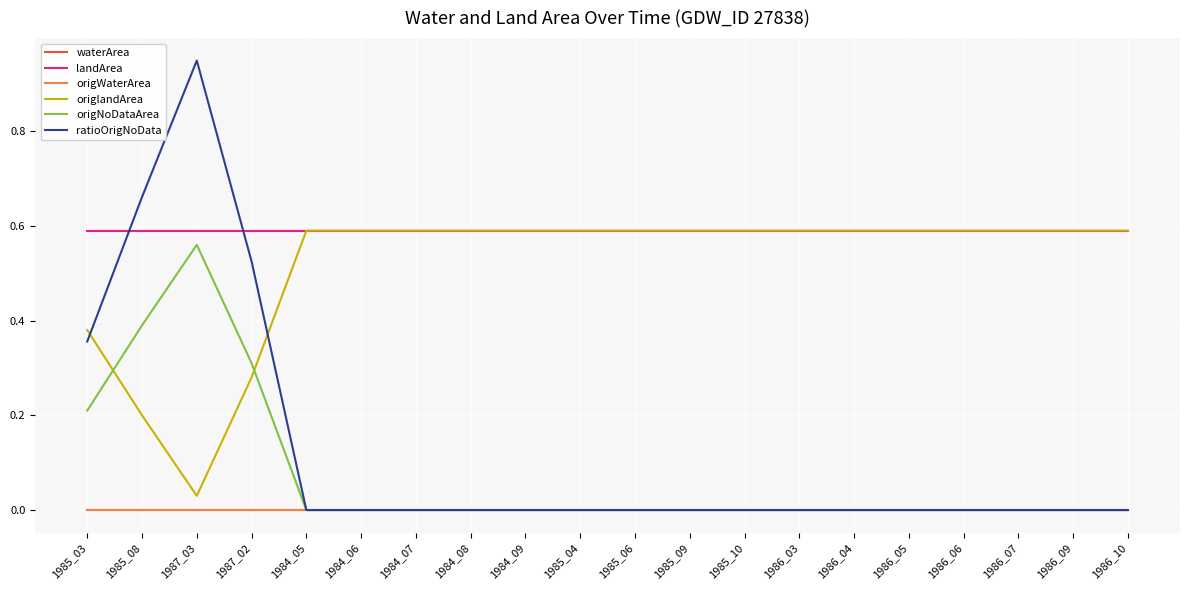

At how many categories does at least one series exceed 0?

20